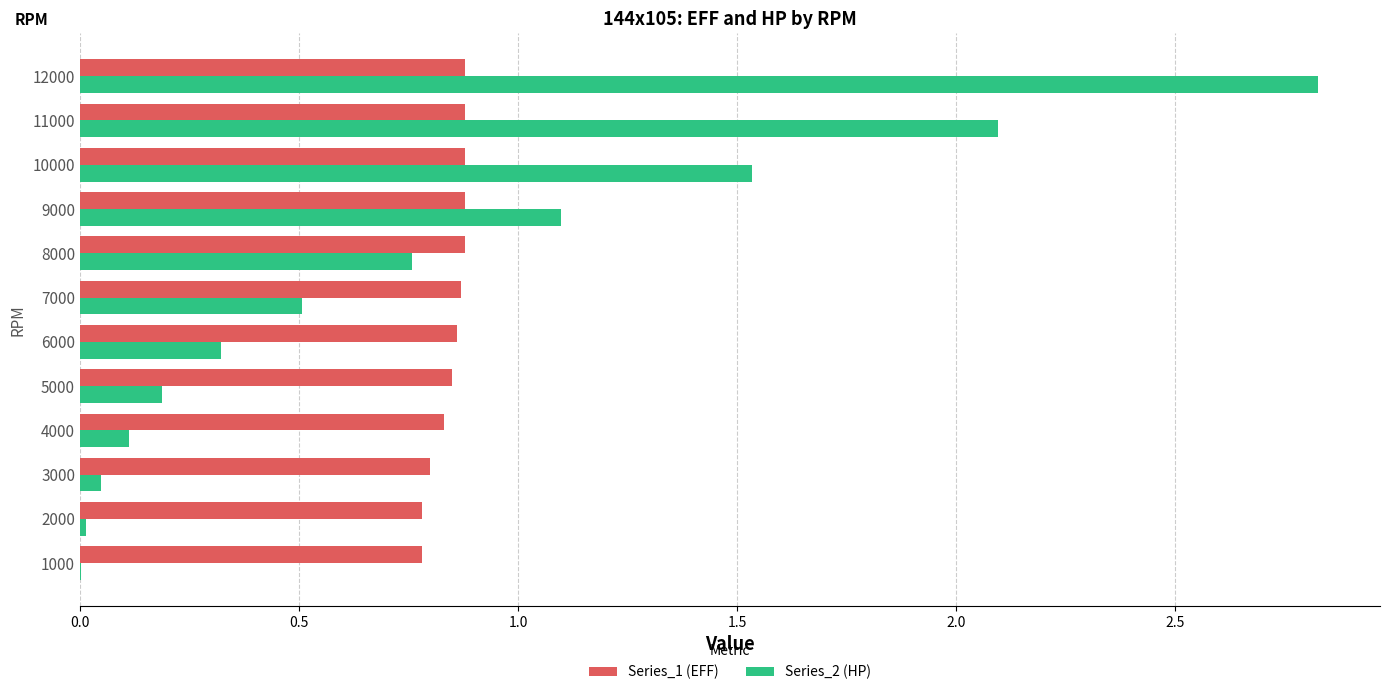

How many categories are shown in the chart?

12